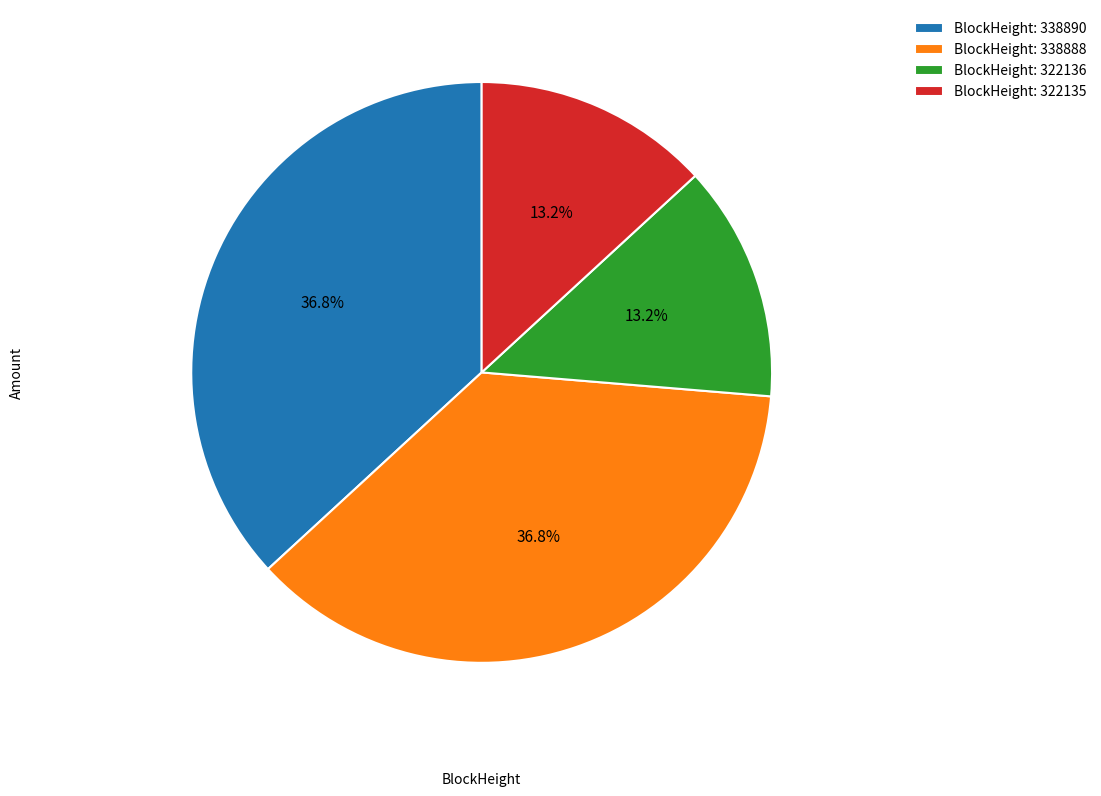

Count the number of slices in the pie.

4